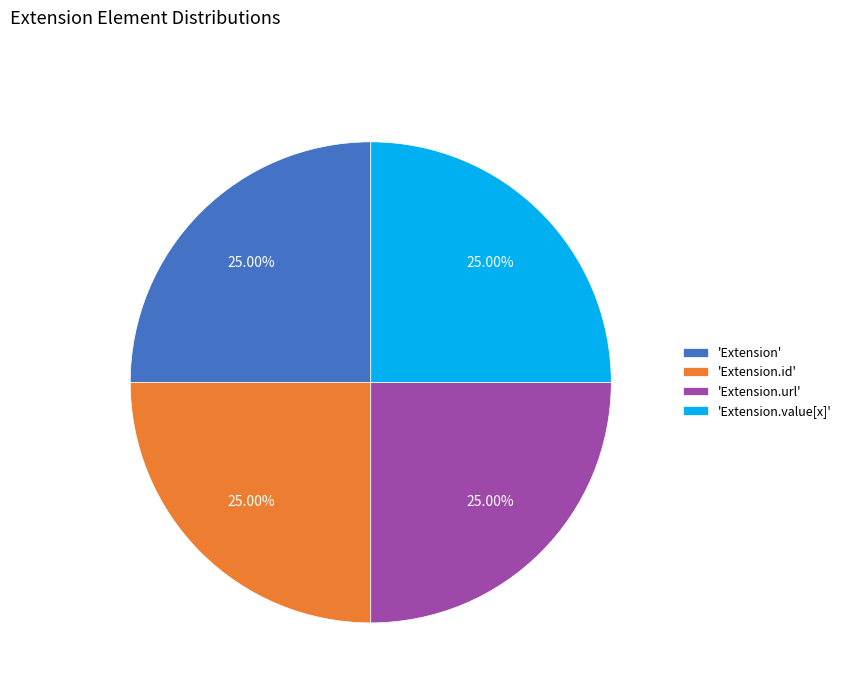

What is the ratio of the value at 'Extension' to the value at 'Extension.id'?

1.0